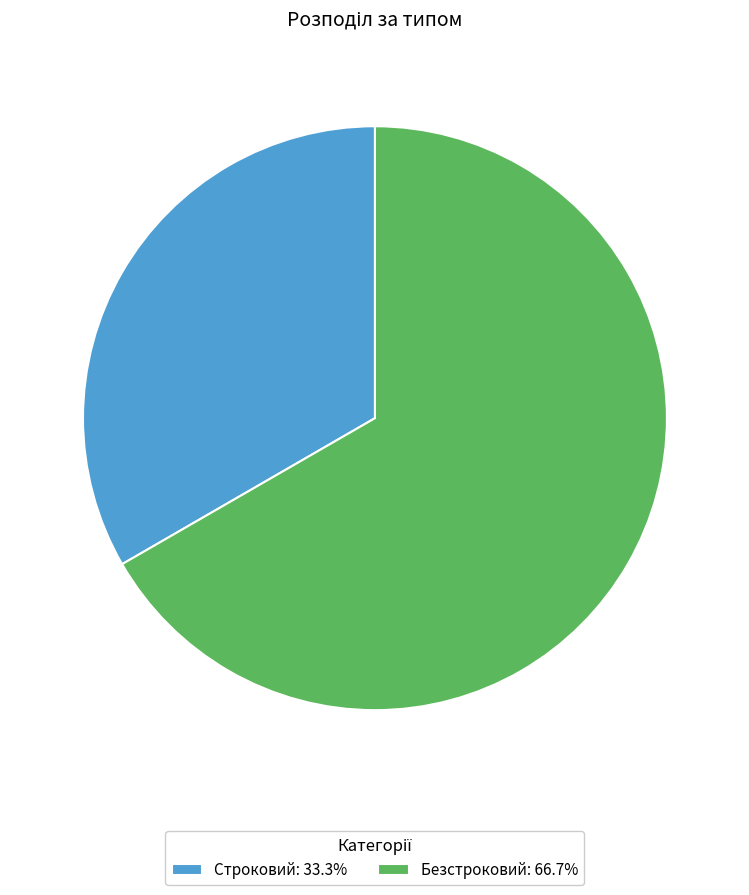

Between Безстроковий and Строковий, which is larger?

Безстроковий